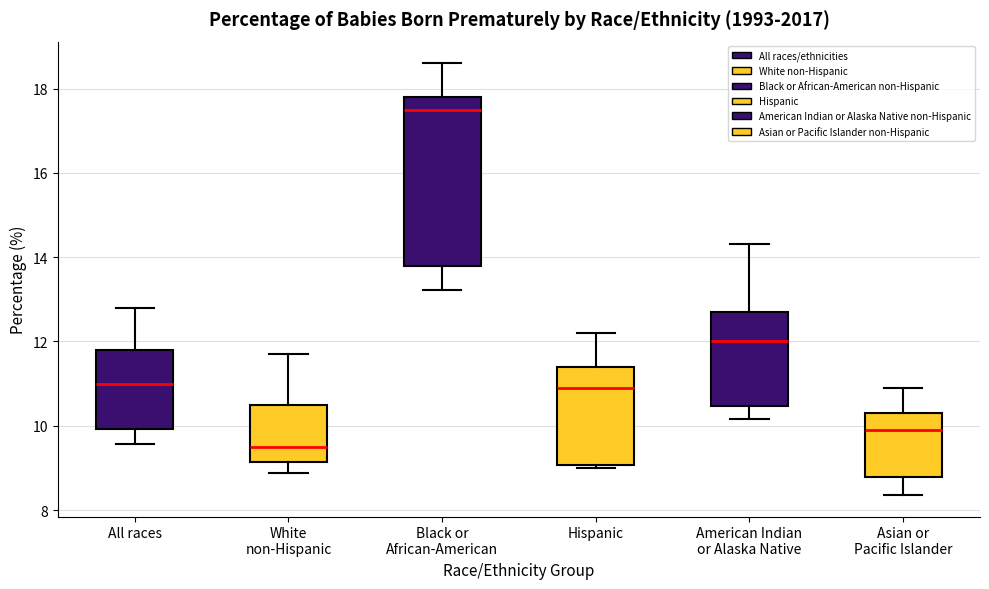

Which box has the lowest median line?

White non-Hispanic